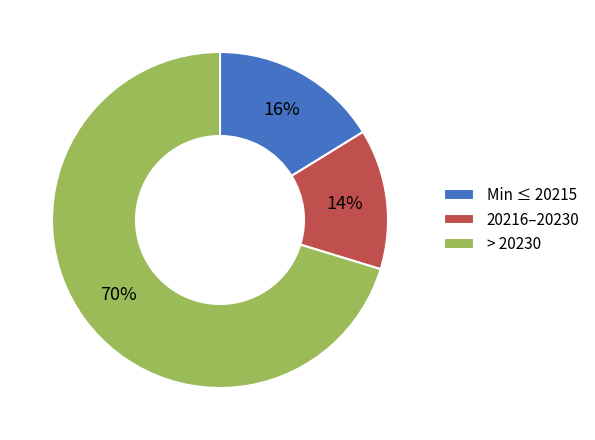

Which has a higher value, Min ≤ 20215 or 20216–20230?

Min ≤ 20215